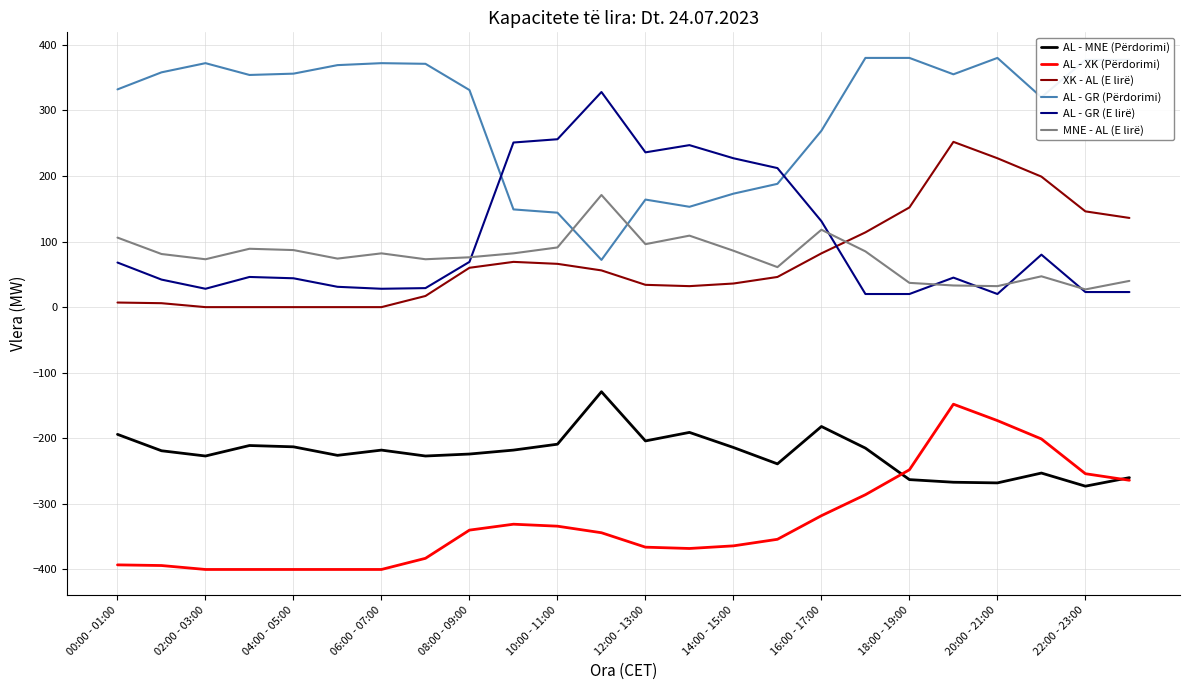

What is the difference between the second highest and second lowest values in the MNE - AL (E lirë) series?

86